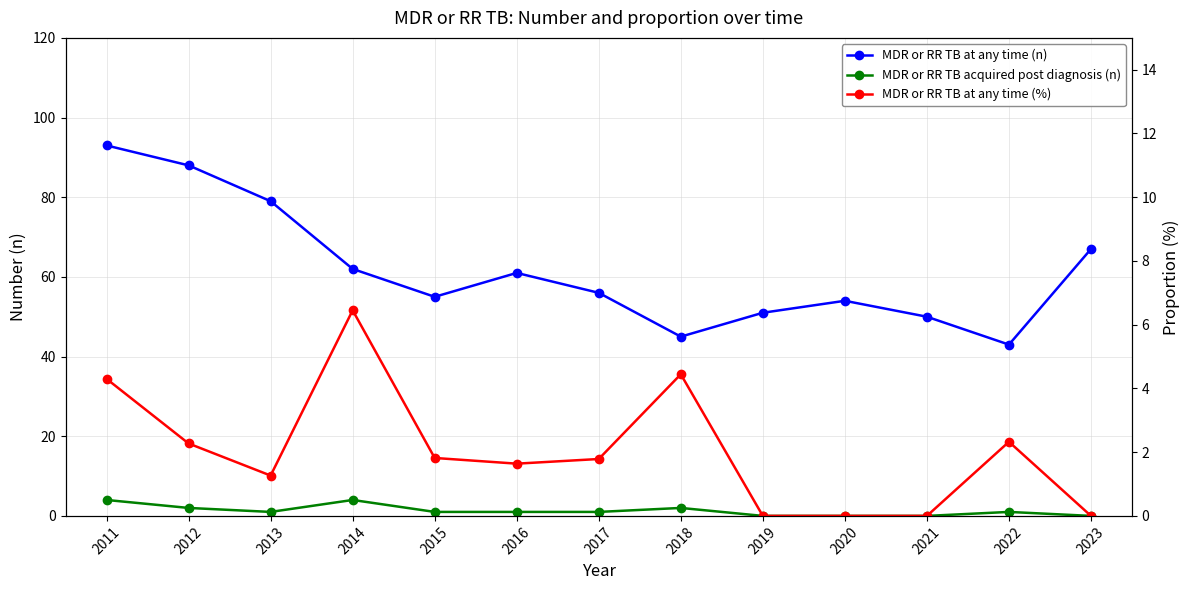

True or false: MDR or RR TB at any time (n) and MDR or RR TB at any time (%) cross at least once.

False